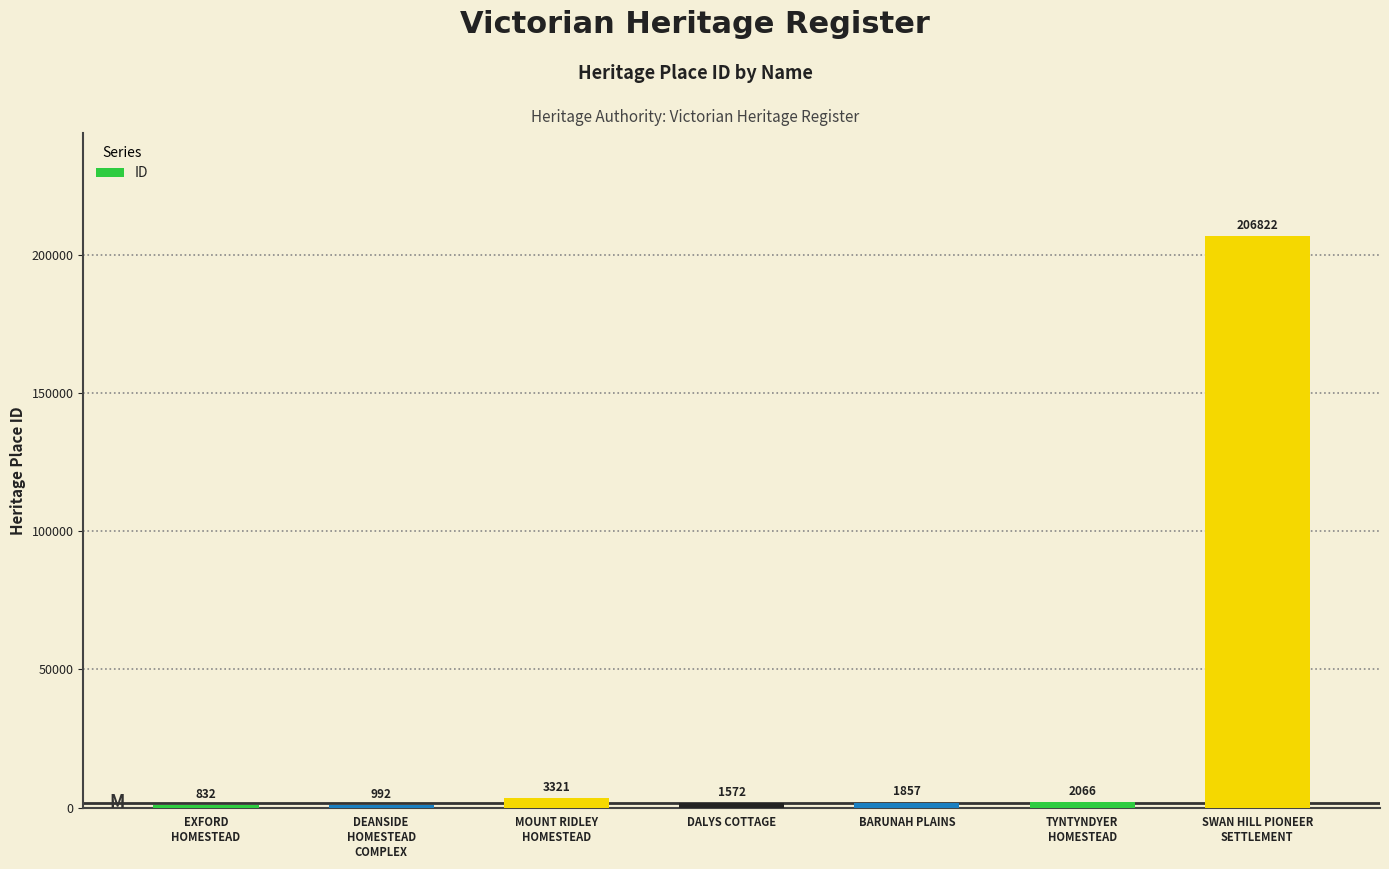

What is the value of the 4th bar from the left?

1572